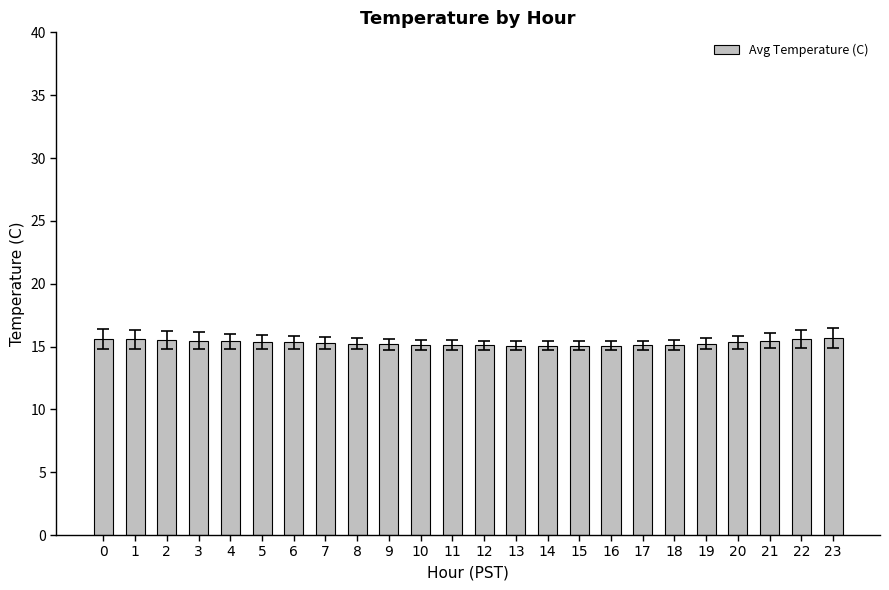

What is the ratio of the value at 11 to the value at 4?

1.0